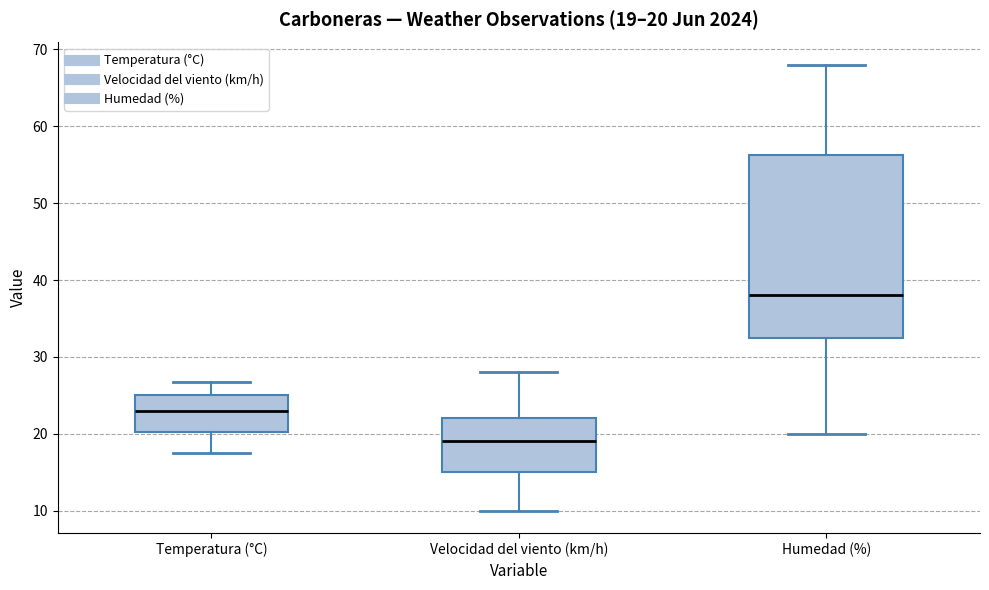

Which box has the lowest median line?

Velocidad del viento (km/h)